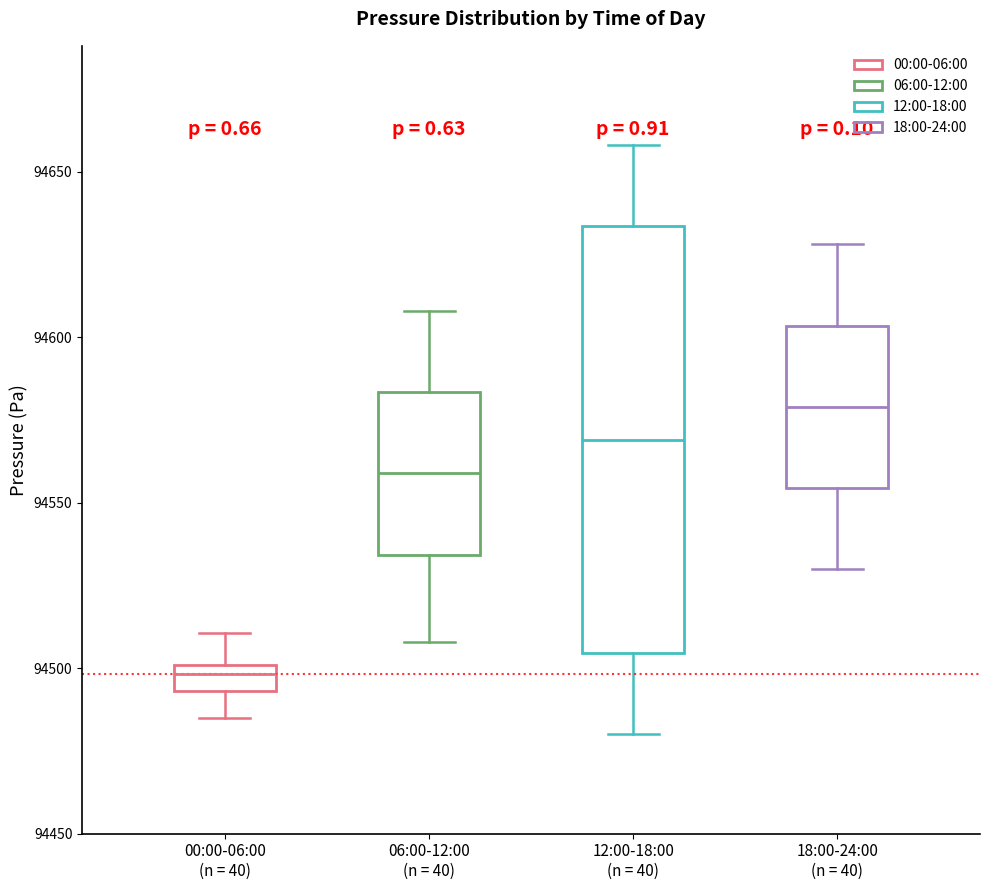

Which box's median line is the highest?

18:00-24:00 (n = 40)